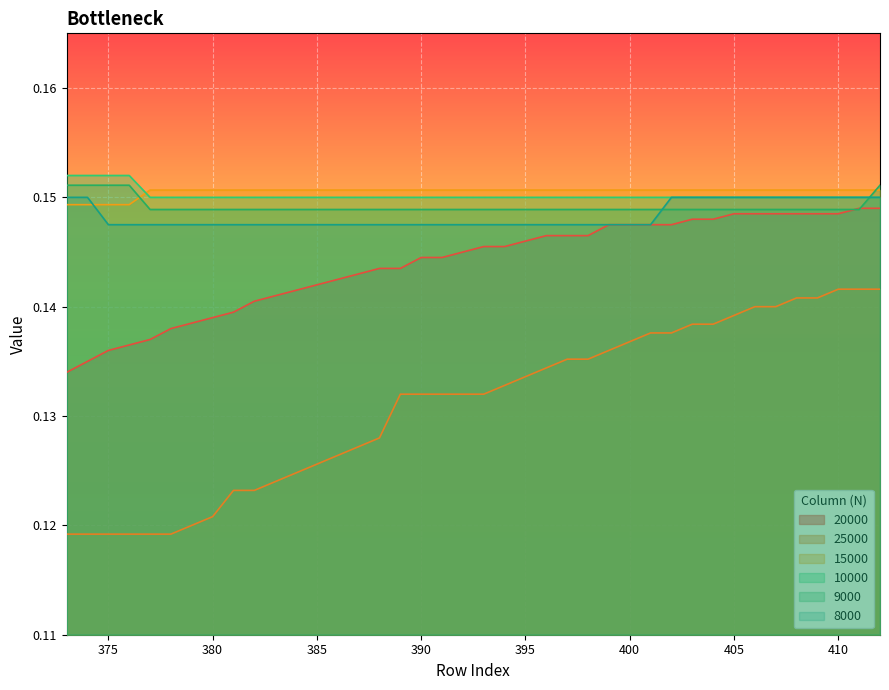

Which has a higher value, 390 or 376?

390